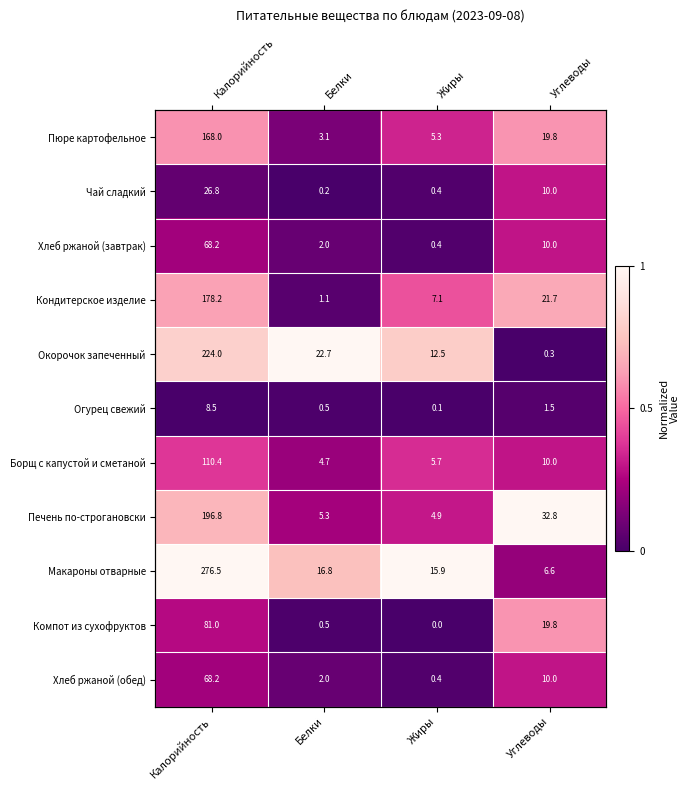

At which category is the sum across all series the highest?

Калорийность